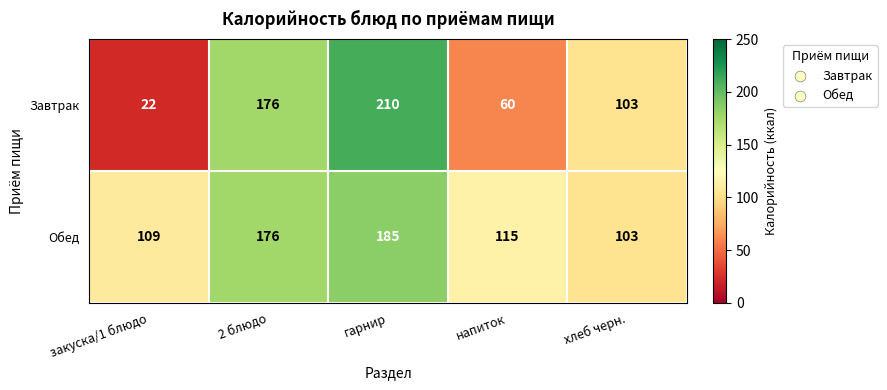

What is the sum of all Обед values?

688